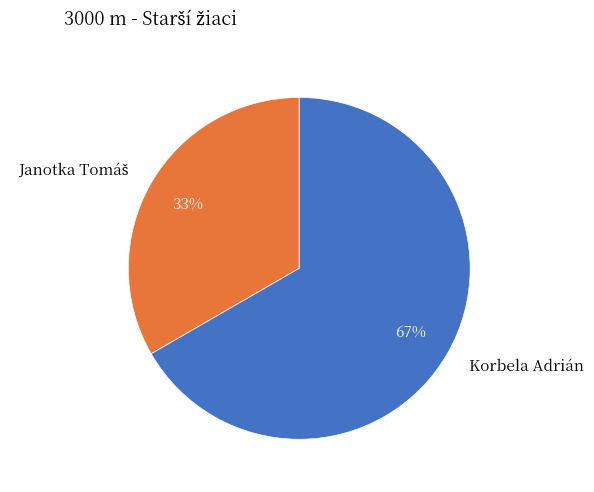

How many slices are in this pie chart?

2